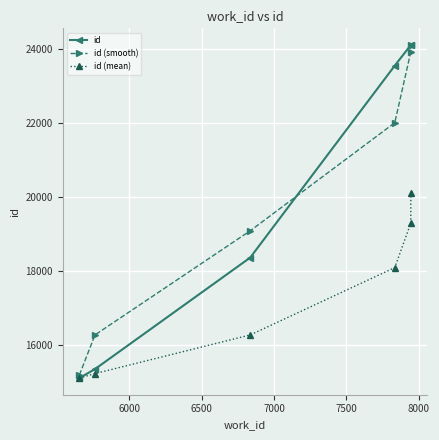

Is the value of id (mean) at 6500 greater than the value of id at 6000?

Yes